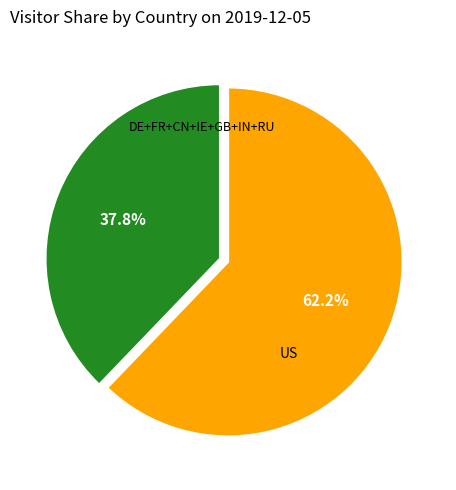

Is there any slice that represents more than half of the pie?

Yes